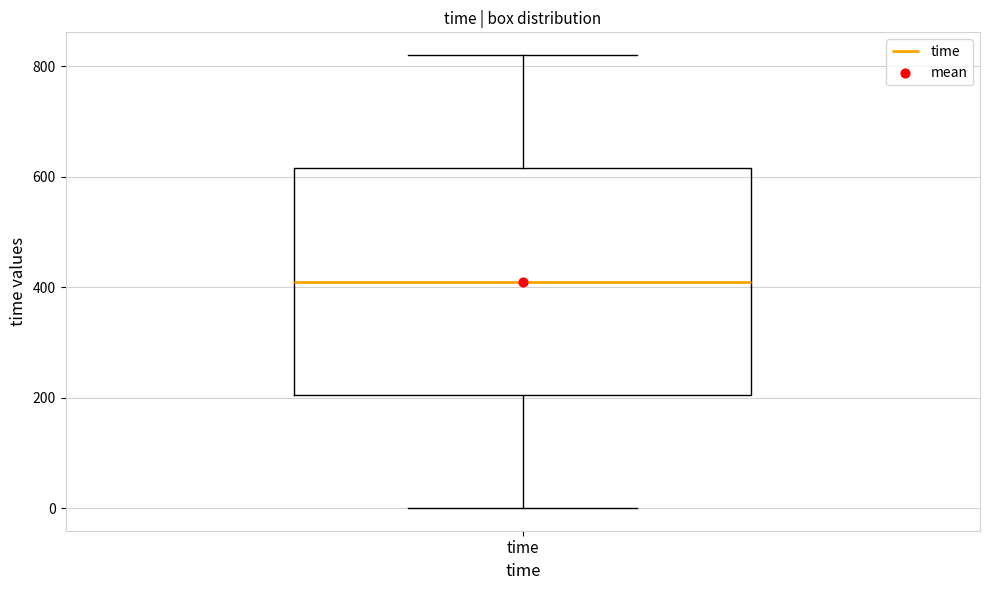

Where does the upper whisker of the box for time end on the y-axis? The values are not printed on the chart, so give them approximately, as read against the axis.

820